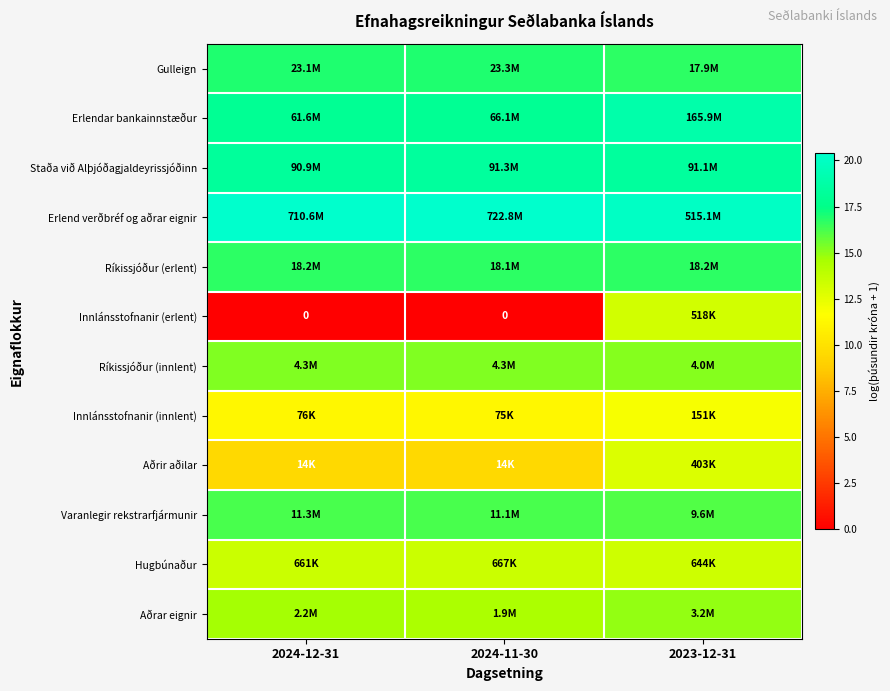

What is the lowest value of the Ríkissjóður (erlent) series?

16.7